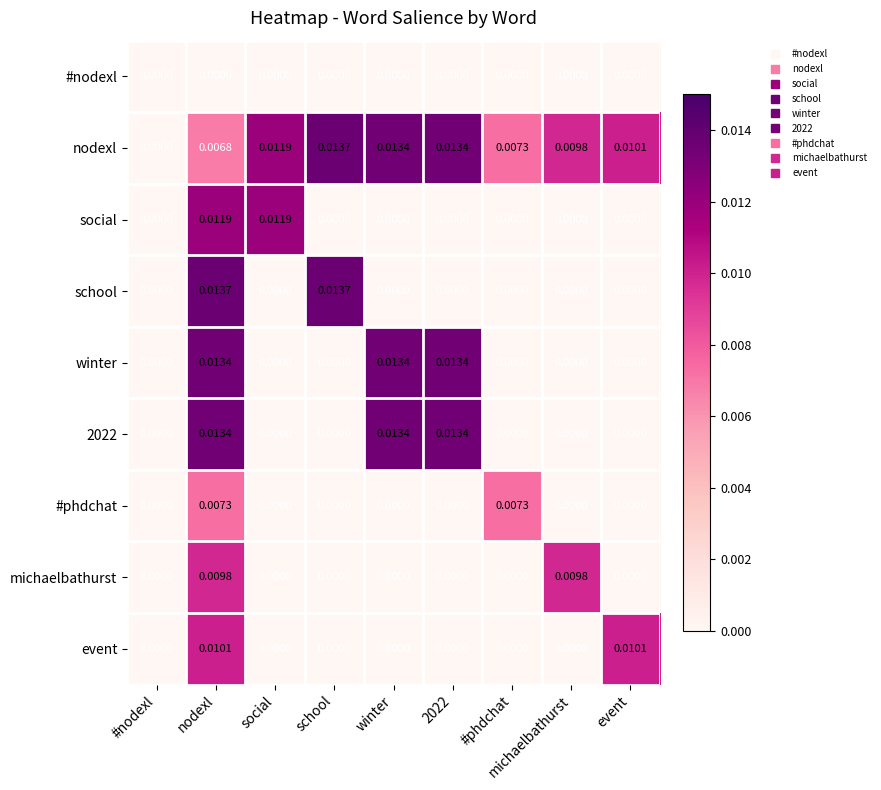

Which series has the largest total across all categories?

nodexl